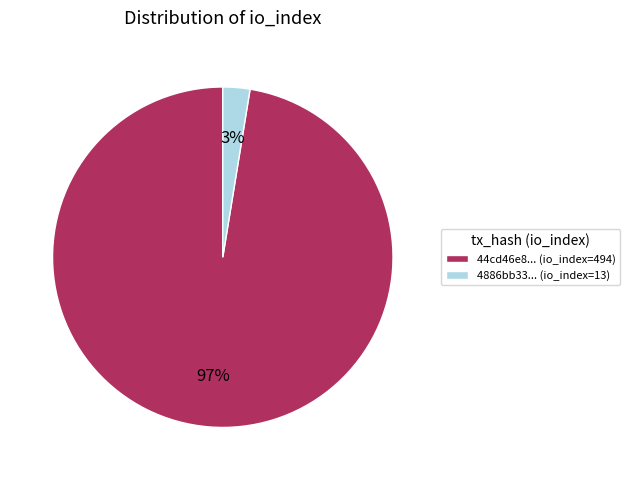

Does 4886bb33... (io_index=13) represent more than half of the total?

No